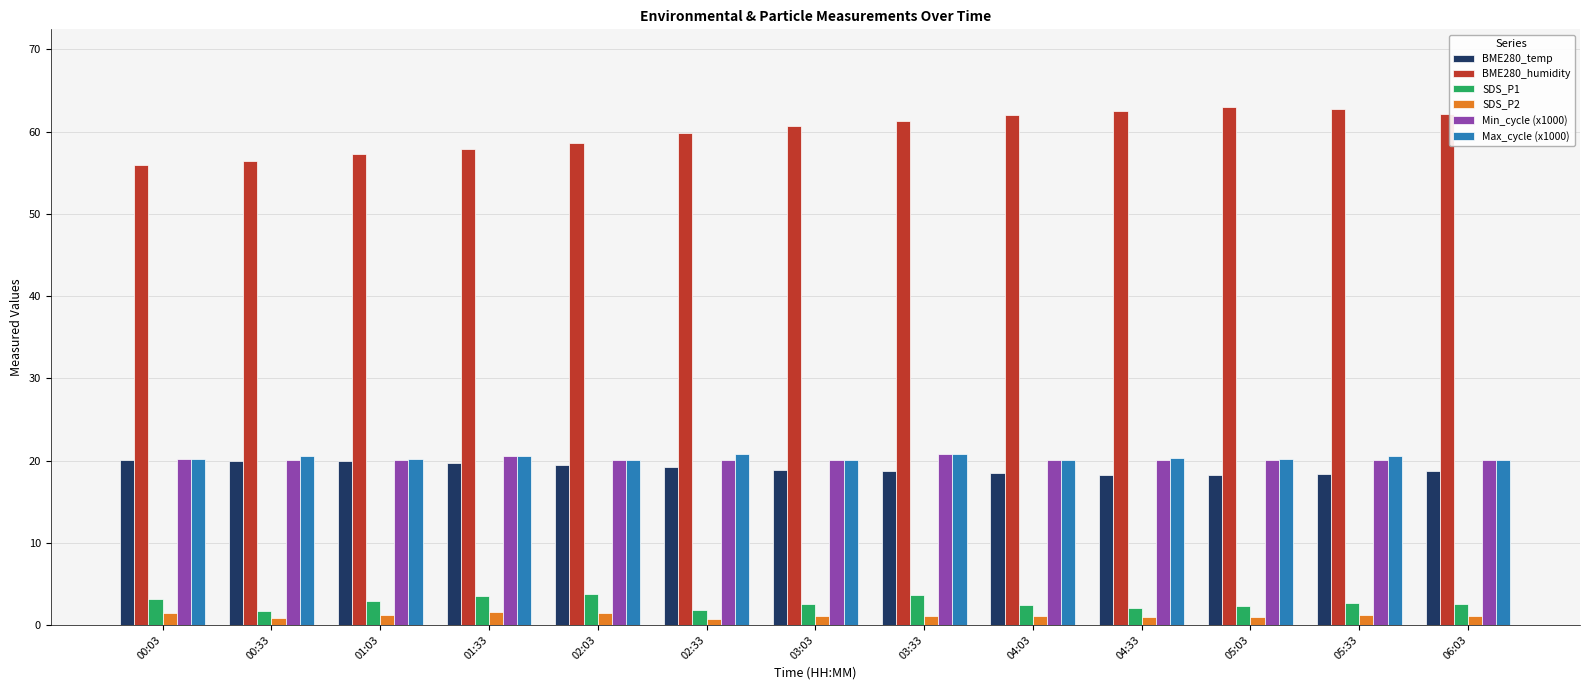

Which category has the lowest value in the BME280_humidity series?

00:03